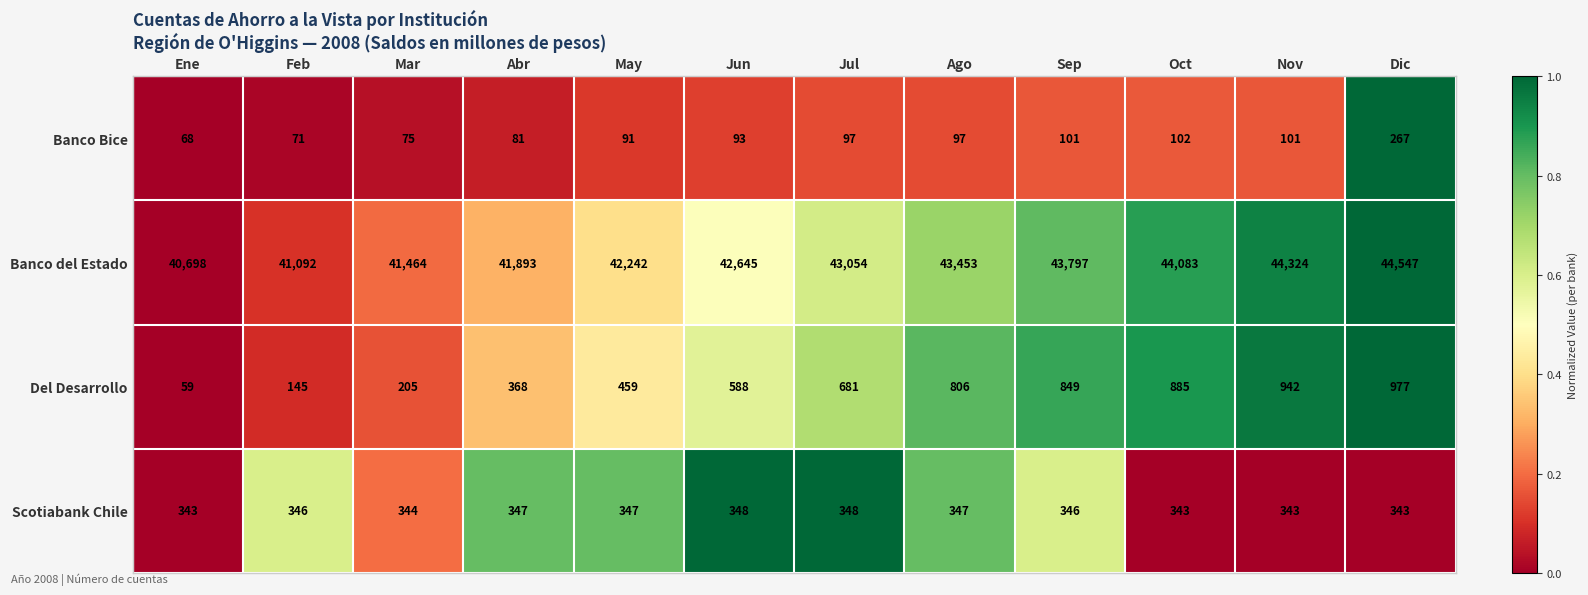

At which category is the sum across all series the highest?

Dic